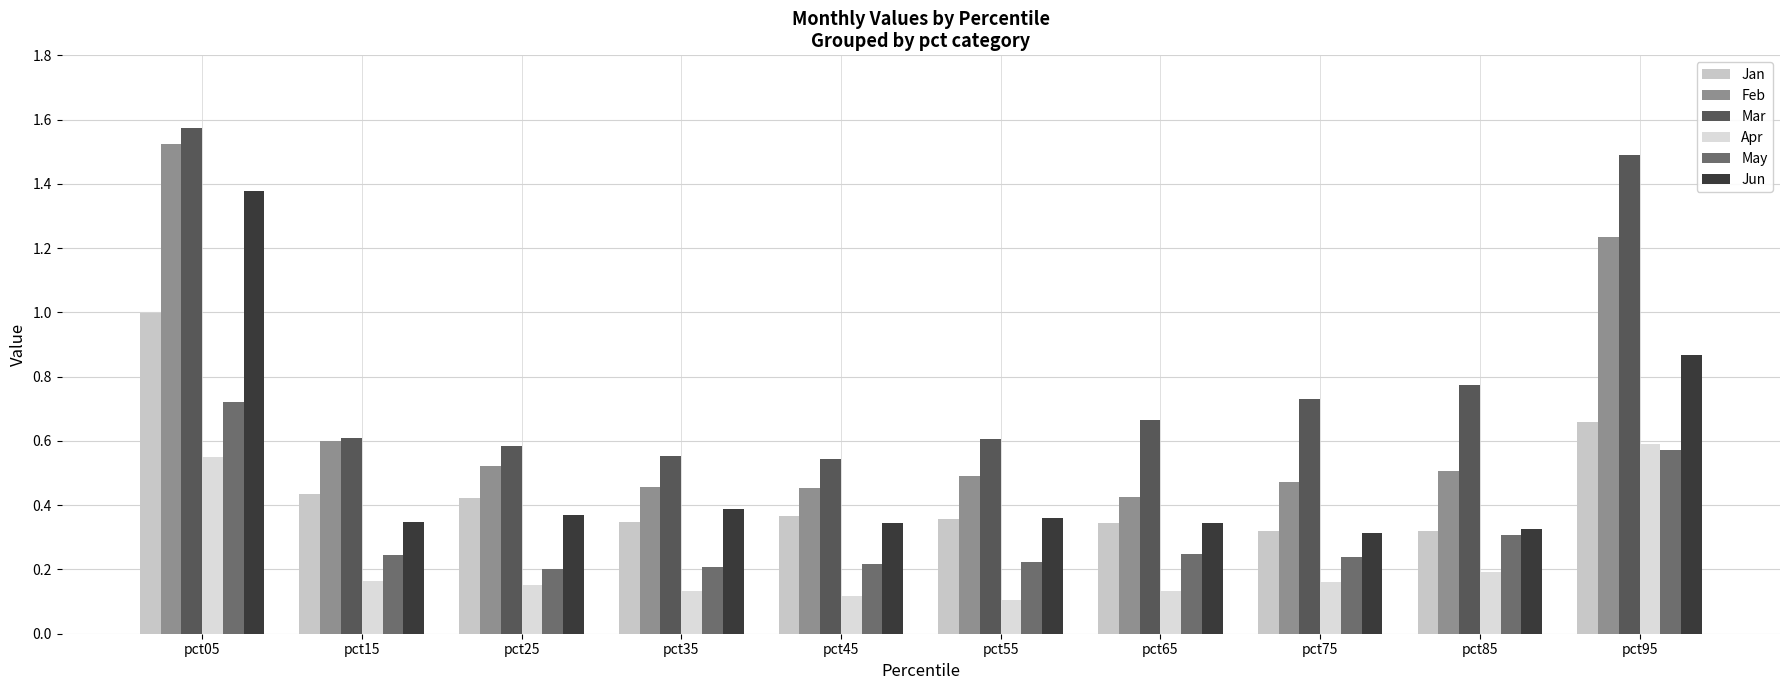

What is the spread (max minus min) of values at pct05?

1.0